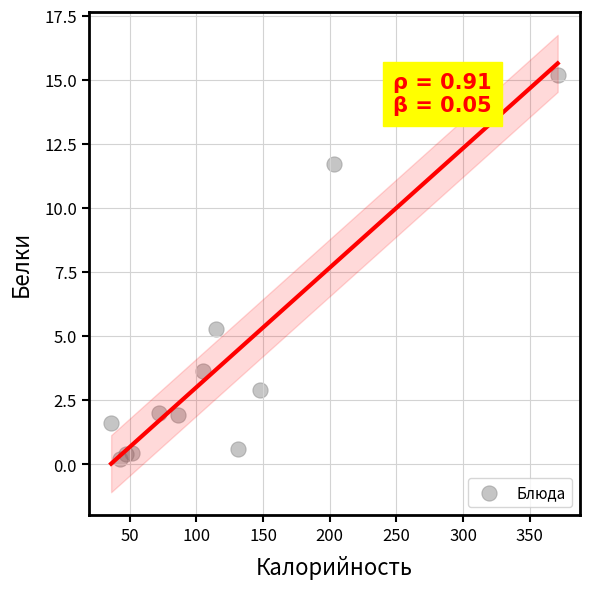

What Y value in the scatter plot is closest to 7?

5.3